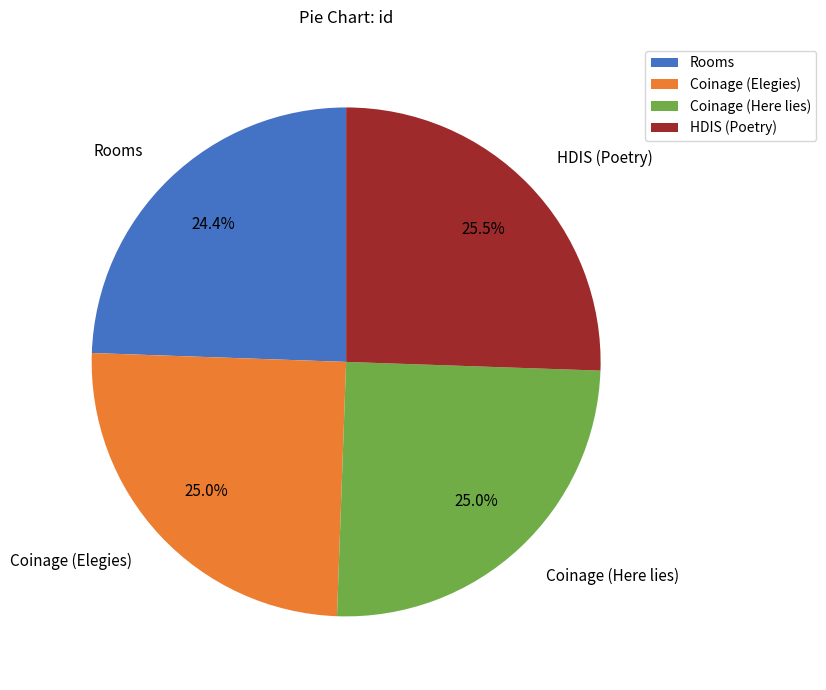

How many slices are in this pie chart?

4